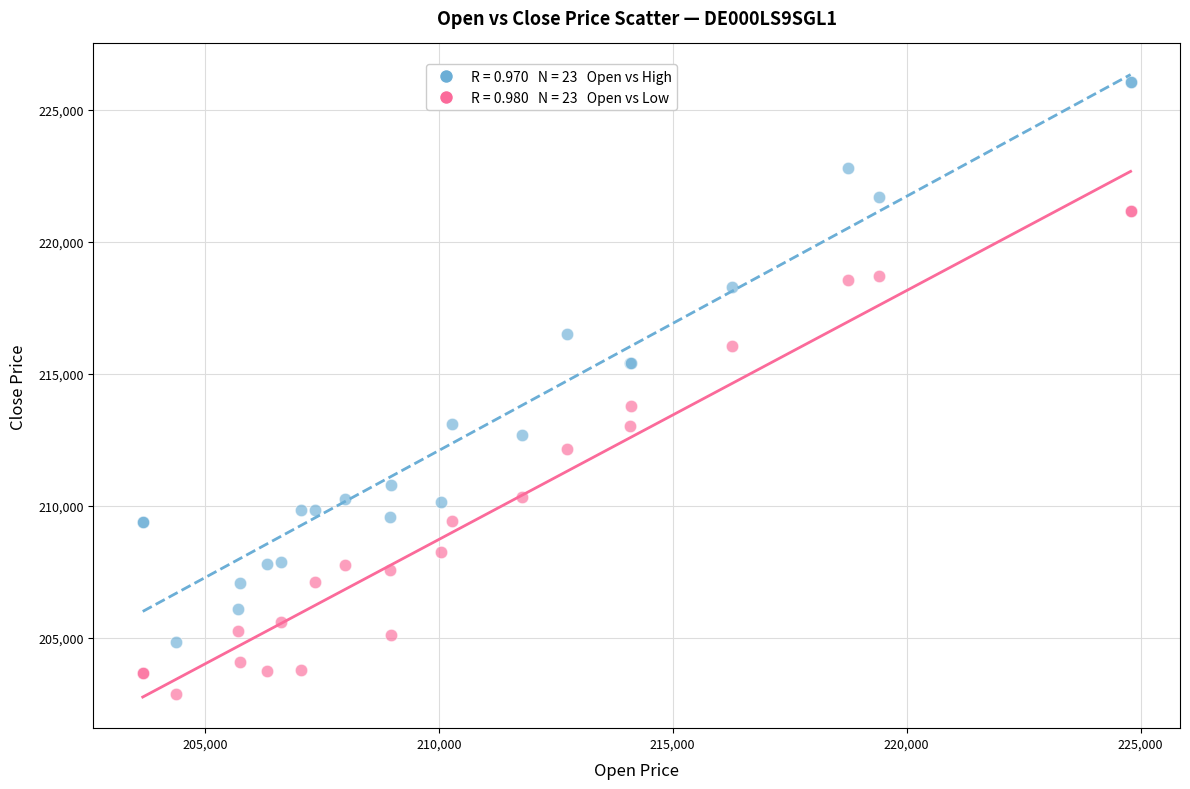

Across all series, what Y value is closest to 214458?

213786